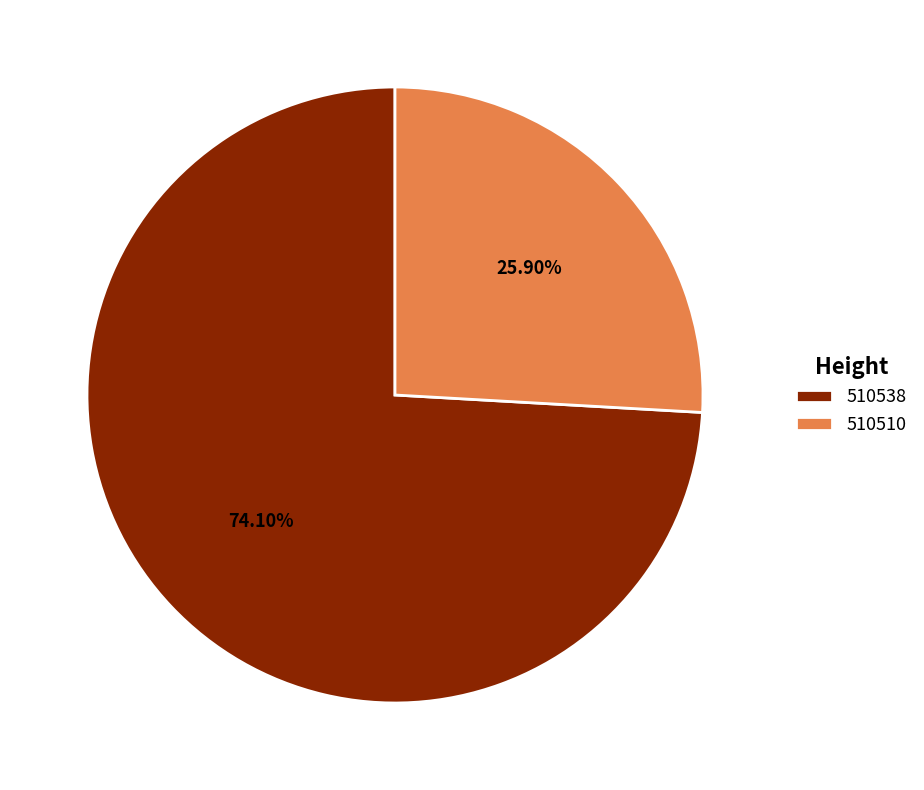

Count the number of slices in the pie.

2